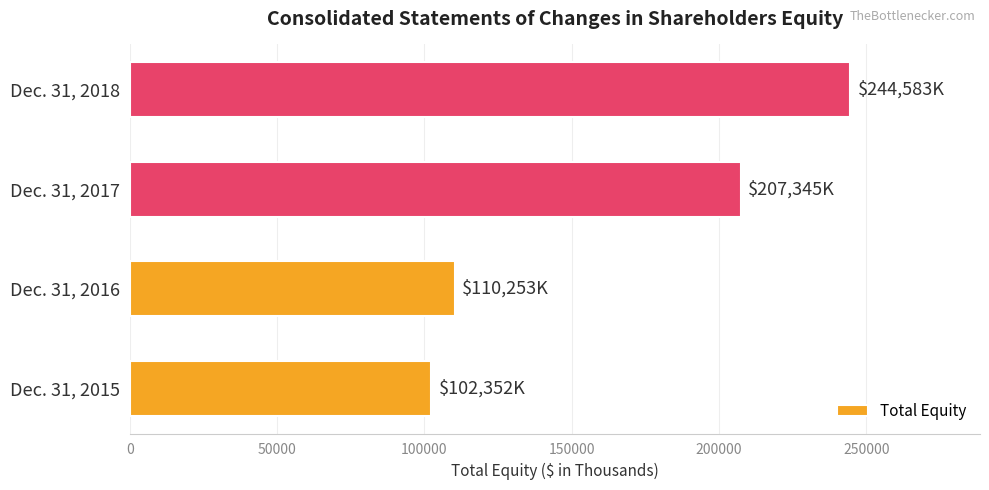

How many series are shown in this chart?

1